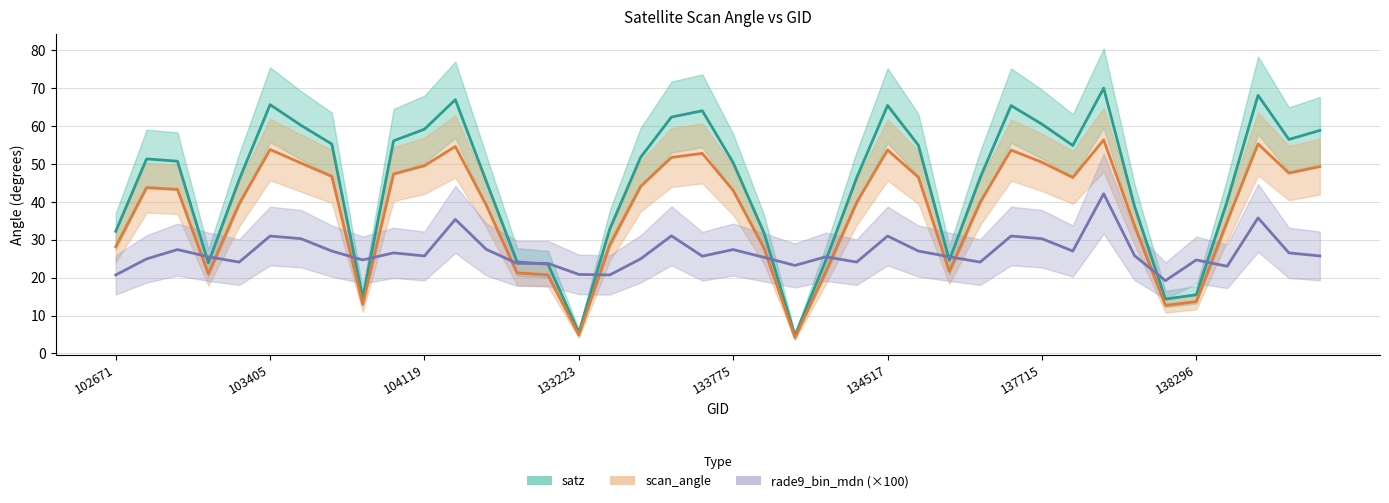

What is the approximate value of rade9_bin_mdn at 104228?

35.3